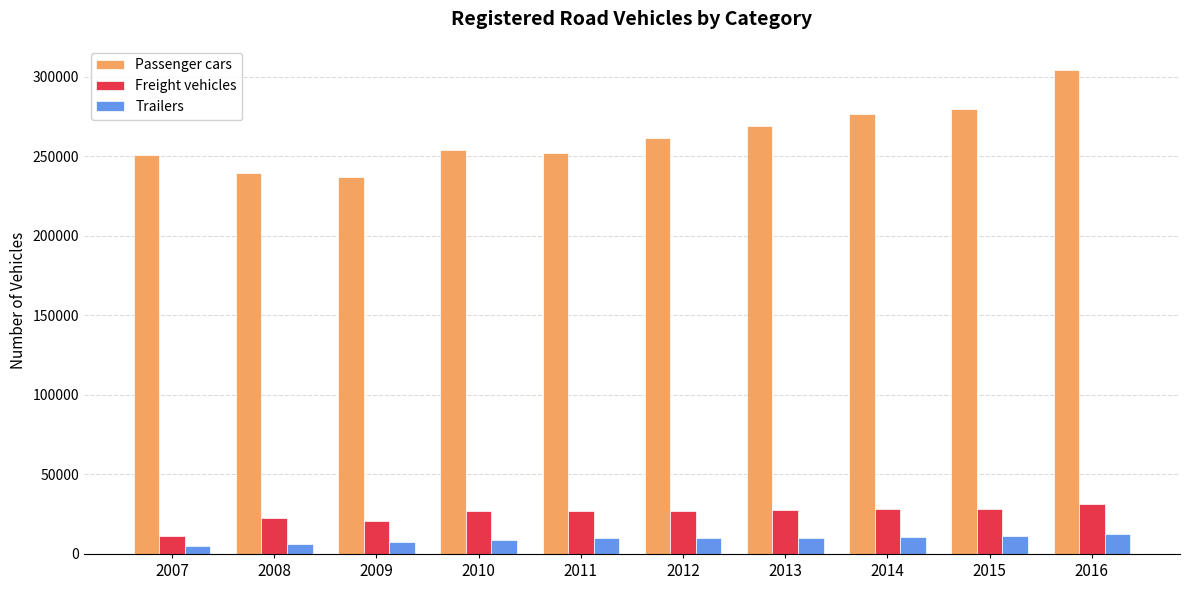

Which label corresponds to the largest value in the chart?

2016